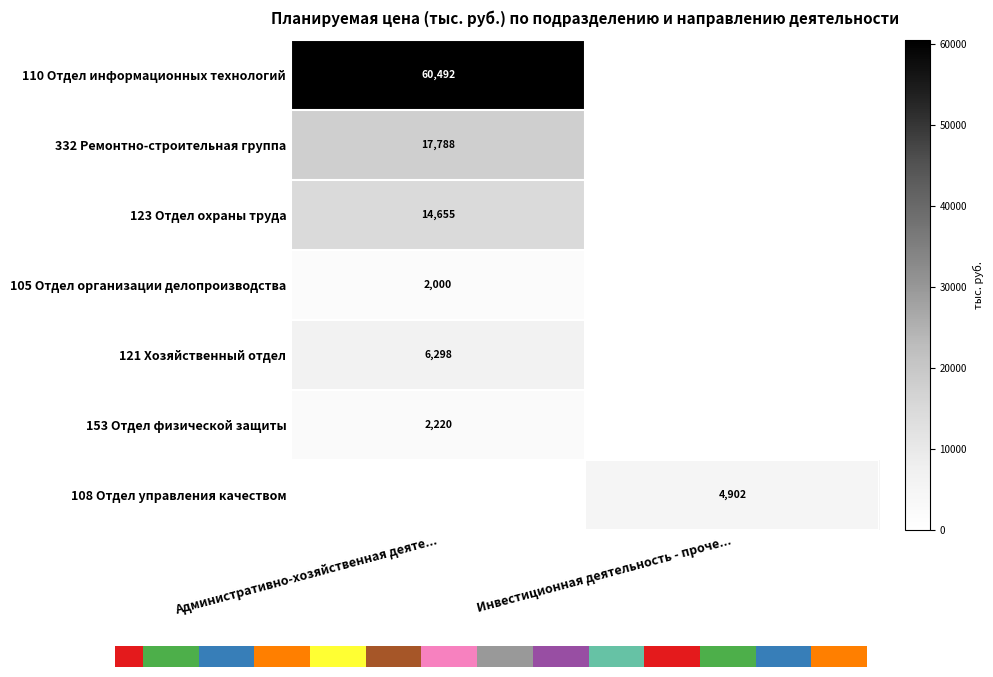

Between Инвестиционная деятельность - проче... and Административно-хозяйственная деяте..., which is larger?

Административно-хозяйственная деяте...